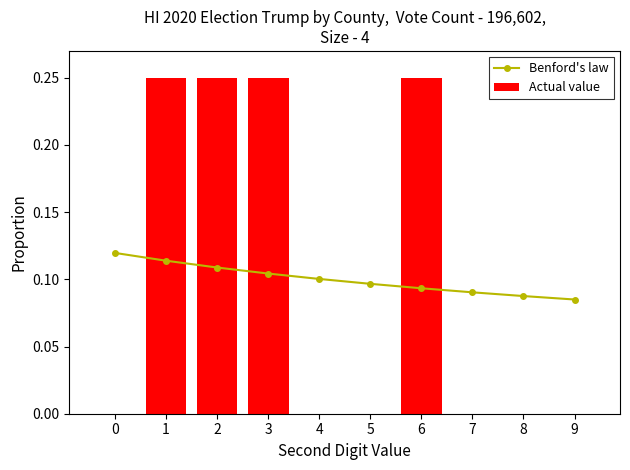

Does the chart contain stacked bars?

No